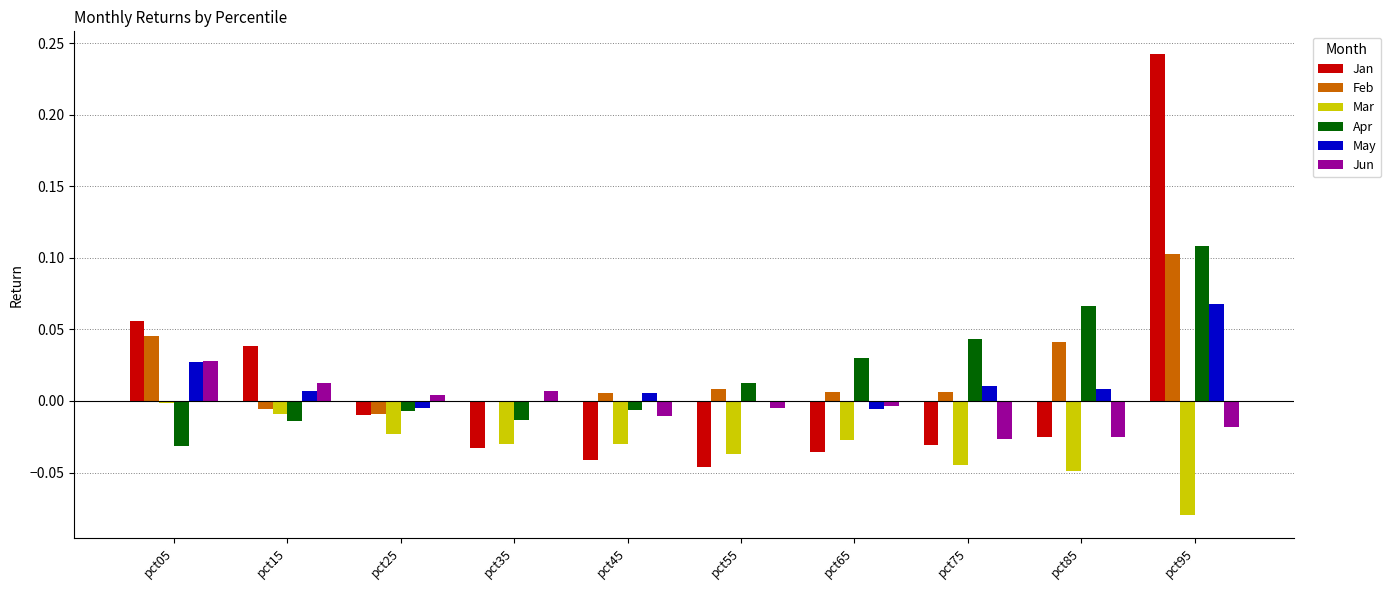

At which category is the sum across all series the highest?

pct95